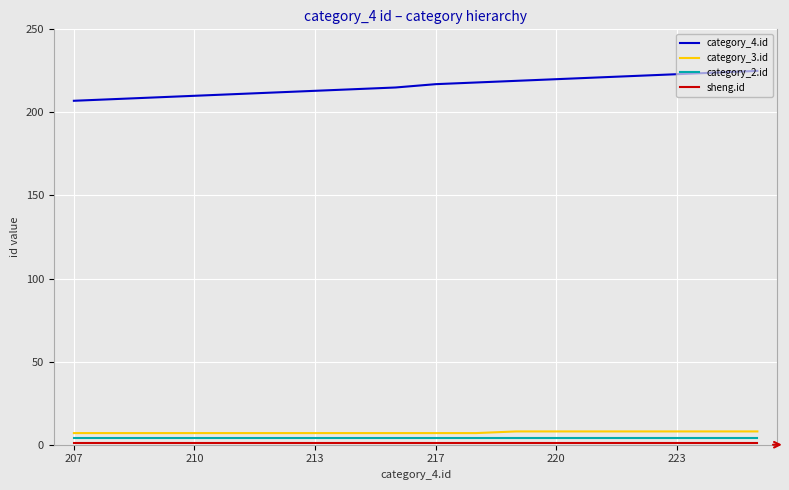

True or false: category_4.id and category_3.id cross at least once.

False